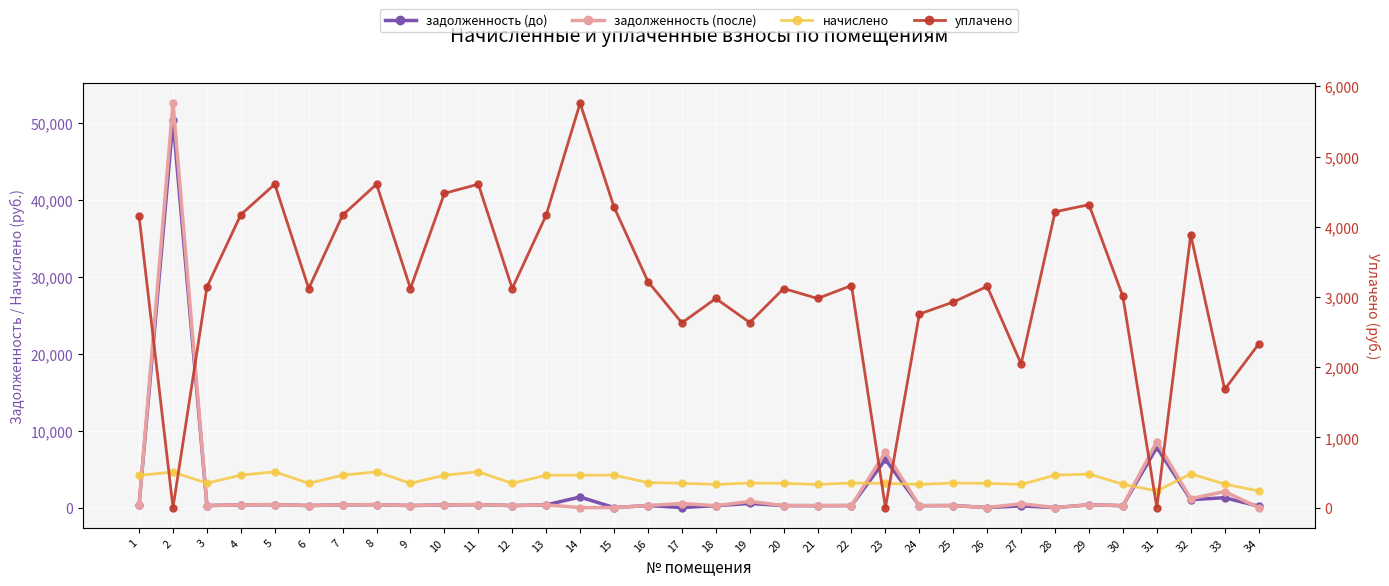

Where does the уплачено series first go above 3141?

1